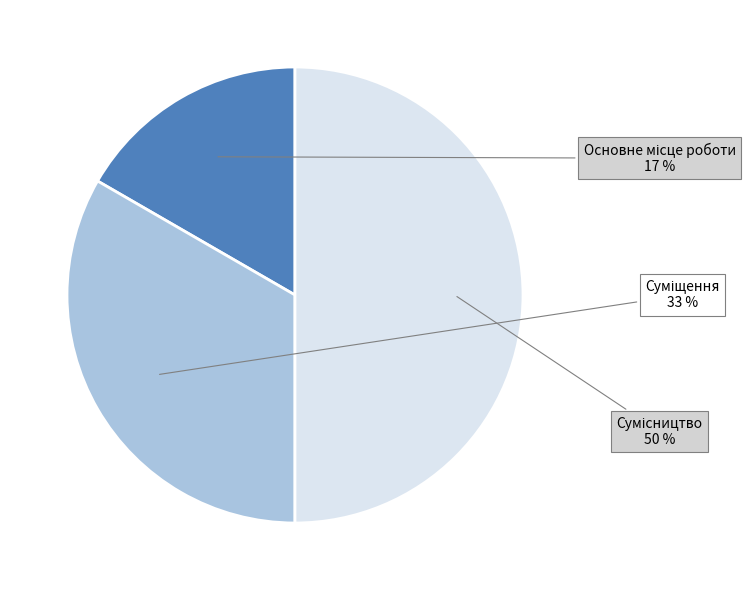

To the nearest percent, what is the difference between the largest and smallest slice percentages?

33%